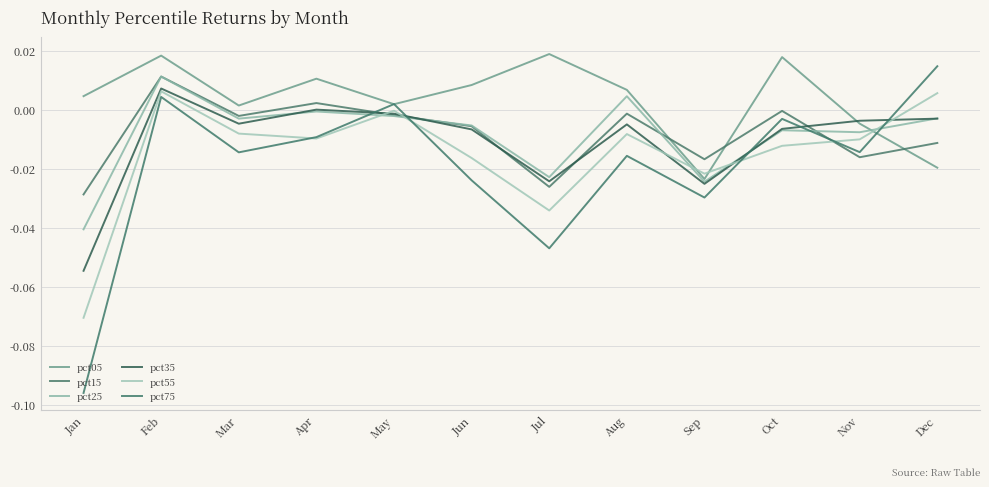

Is the value of pct75 at May greater than the value of pct05 at Feb?

No